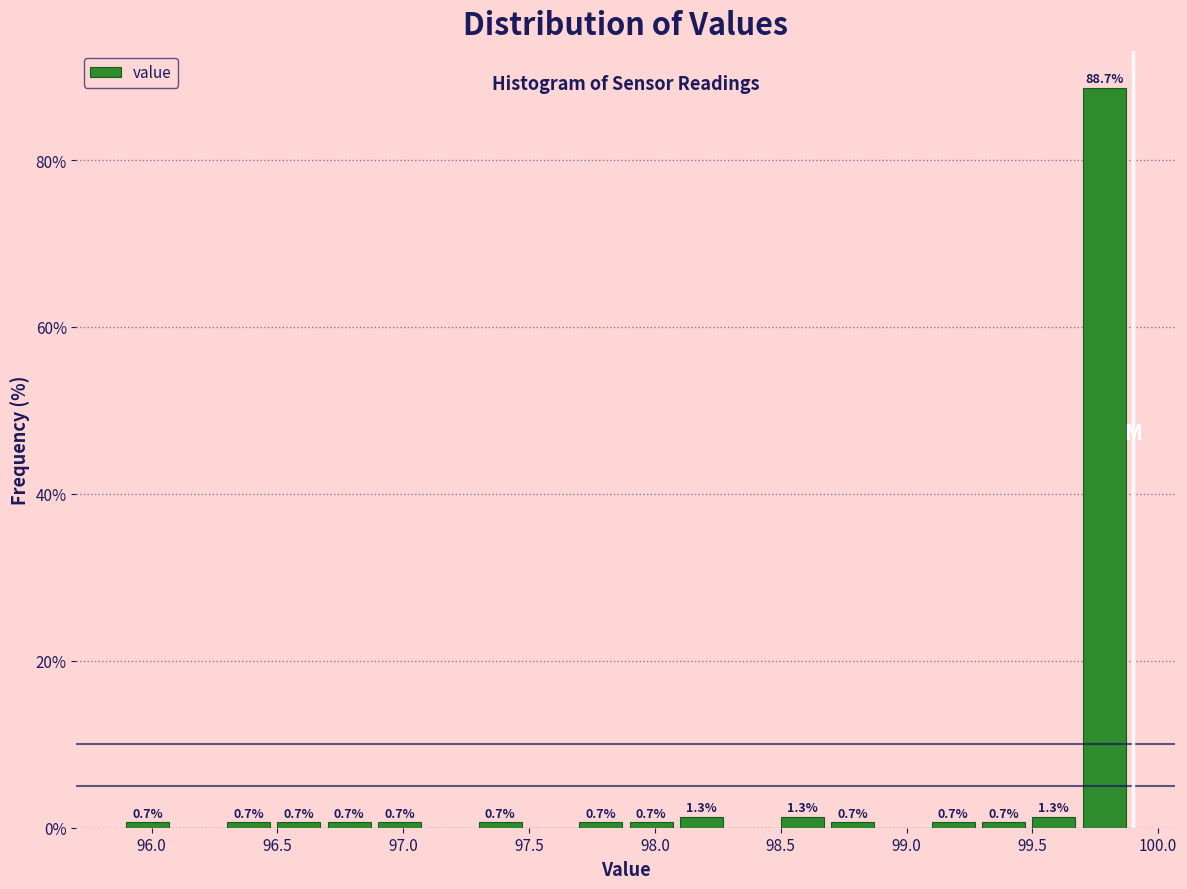

Which range on the x-axis has the tallest bar?

99.7 to 99.9